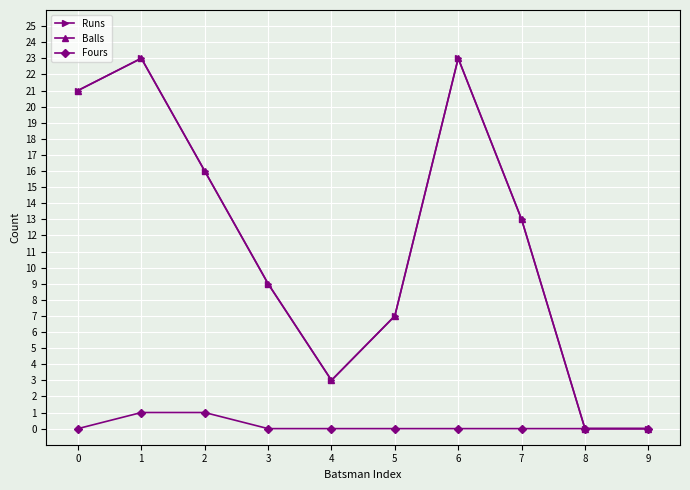

Reading right to left, transcribe all the data shown in this chart.

Runs: 0	0	13	23	7	3	9	16	23	21
Balls: 0	0	13	23	7	3	9	16	23	21
Fours: 0	0	0	0	0	0	0	1	1	0